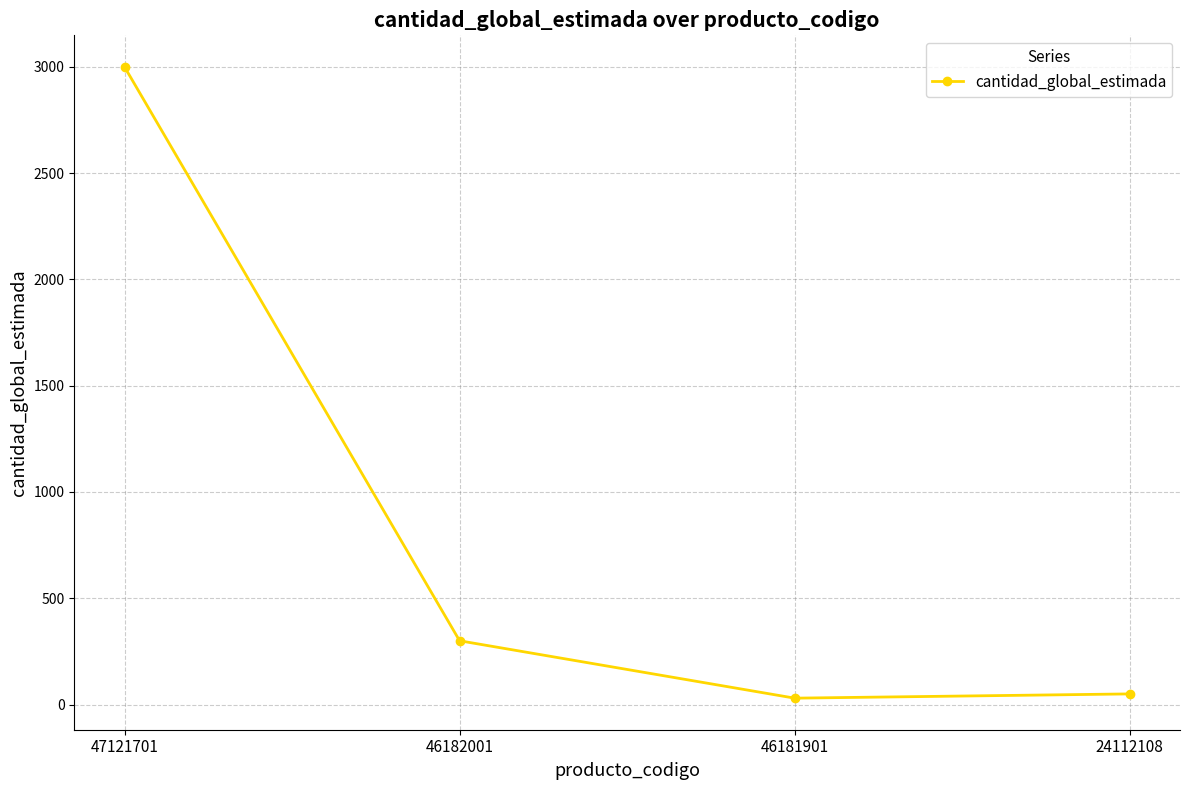

At which category does the data reach its first local valley?

46181901